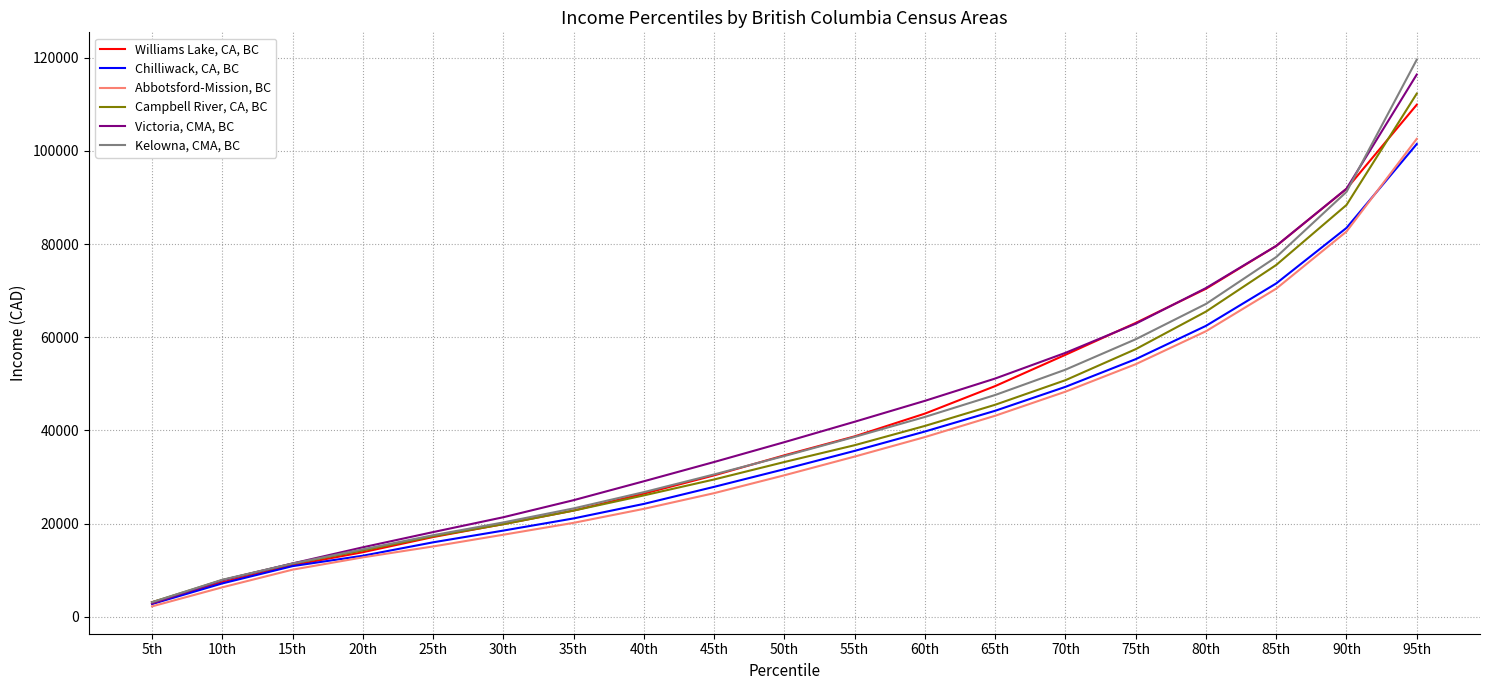

Which series has the widest spread of values?

Kelowna, CMA, BC